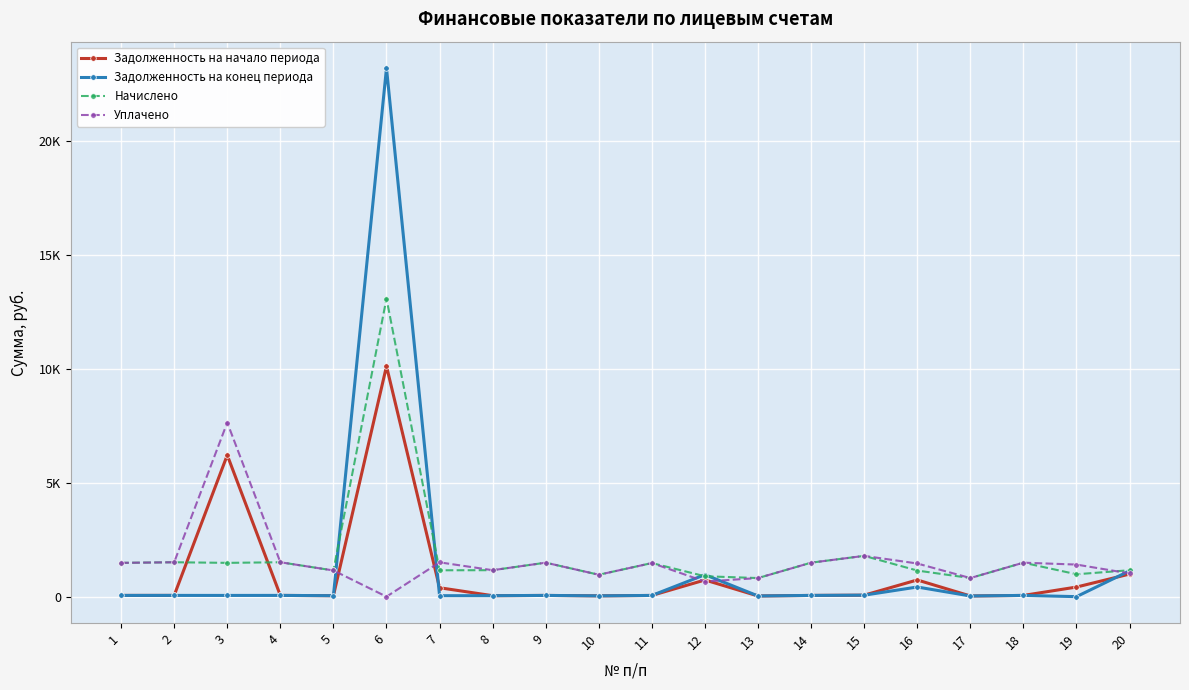

How many interior local valleys does the Уплачено series have?

5